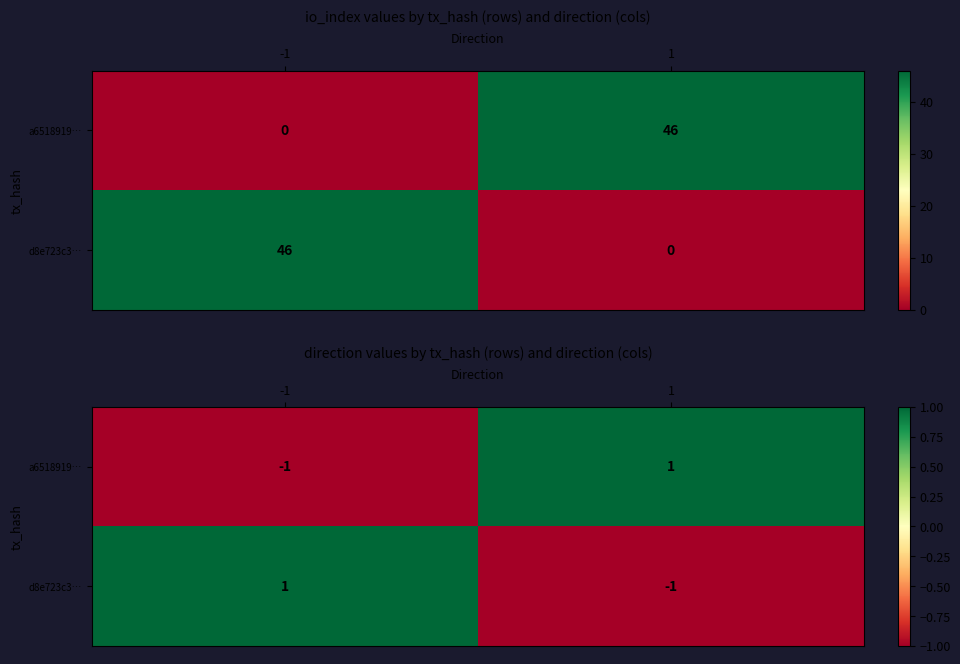

Count the a6518919… values in the range -1 to 1.

2